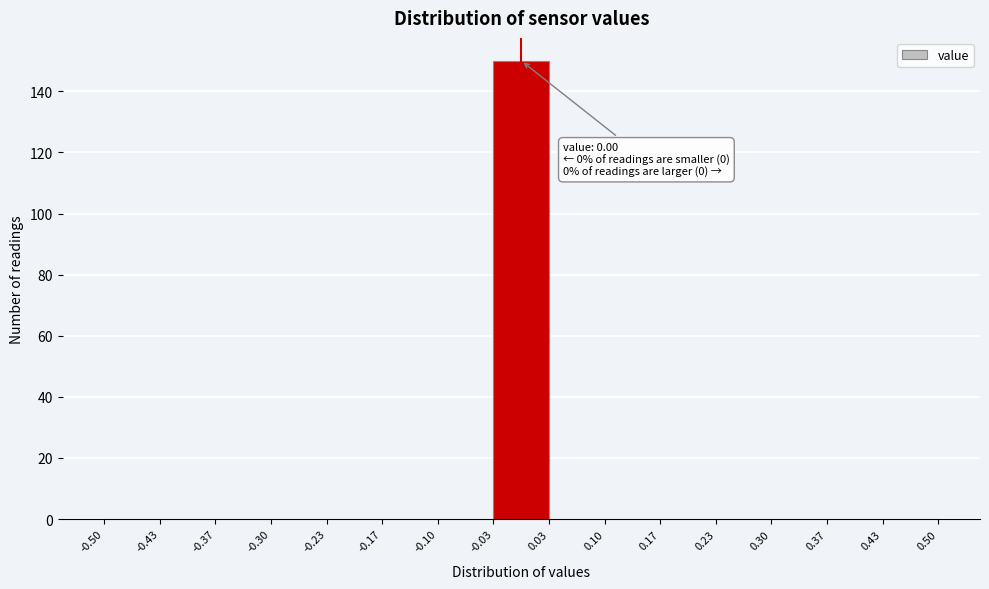

Over which range of the x-axis is the bar tallest?

-0.03 to 0.03